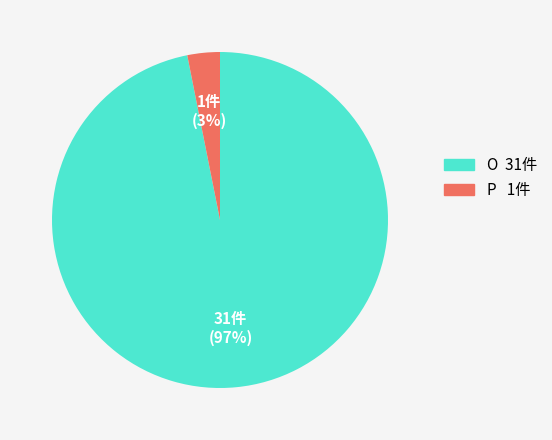

Rank the categories by value from lowest to highest.

P, O